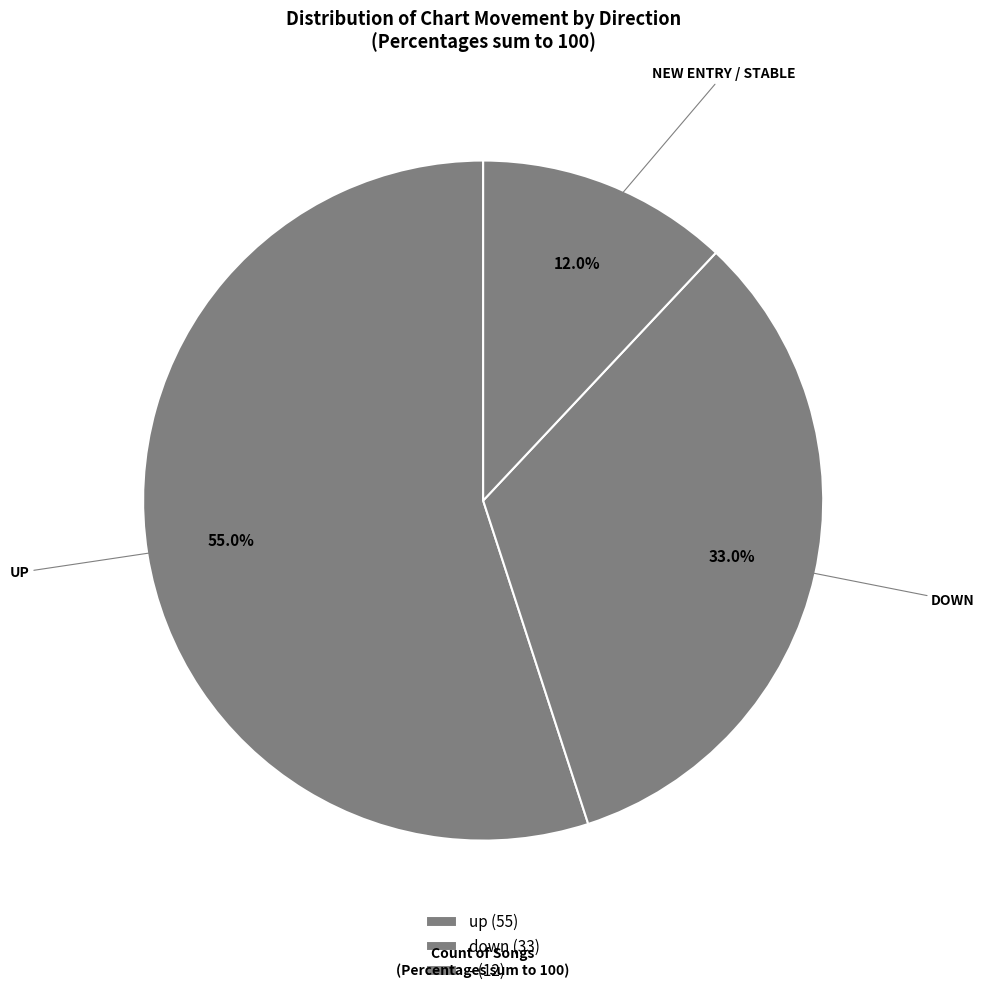

How many slices are in this pie chart?

3